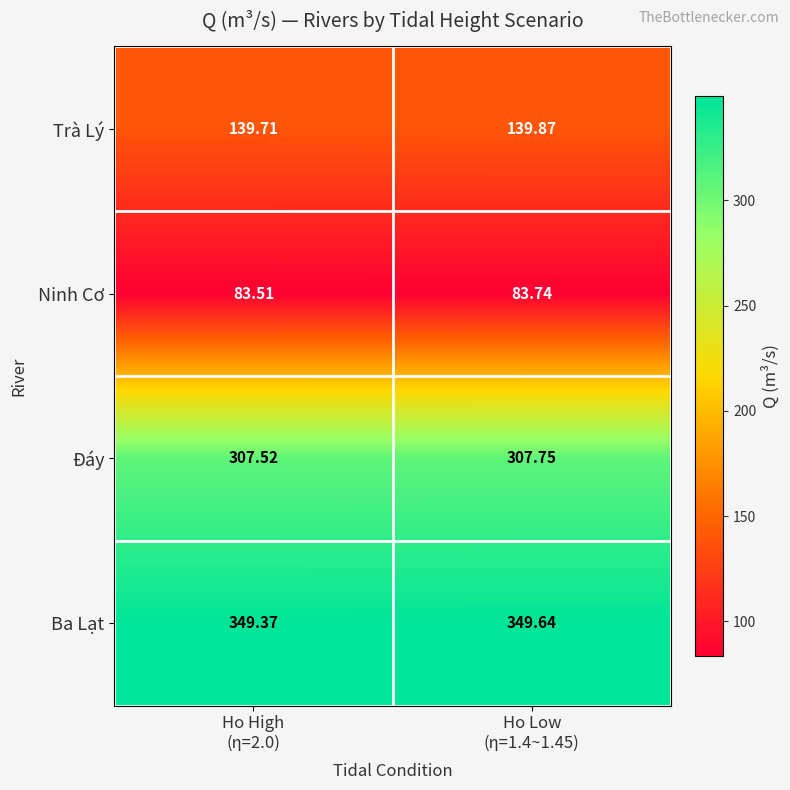

Which series has the largest range (max minus min)?

Ba Lạt